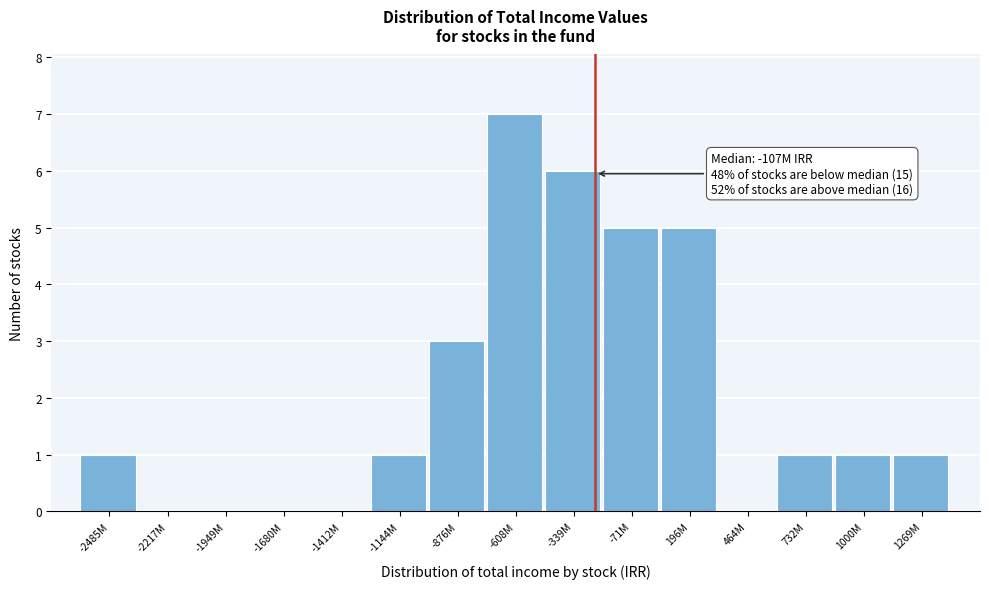

Reading right to left, transcribe all the data shown in this chart.

1269M=1	1000M=1	732M=1	464M=0	196M=5	-71M=5	-339M=6	-608M=7	-876M=3	-1144M=1	-1412M=0	-1680M=0	-1949M=0	-2217M=0	-2485M=1